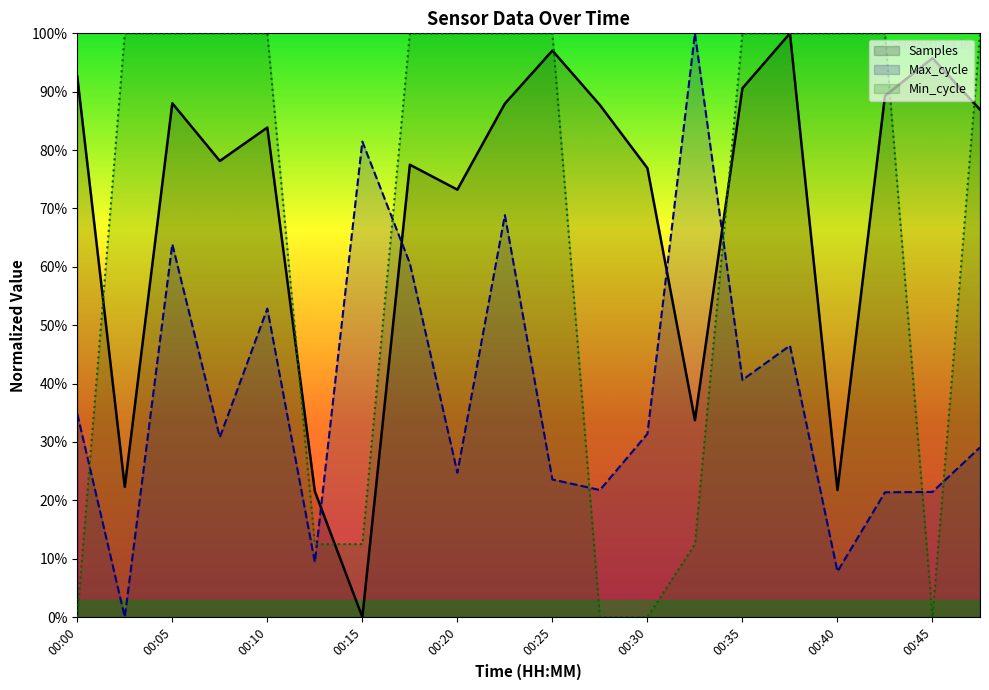

True or false: Samples has a value of 142.3 at 00:35.

False